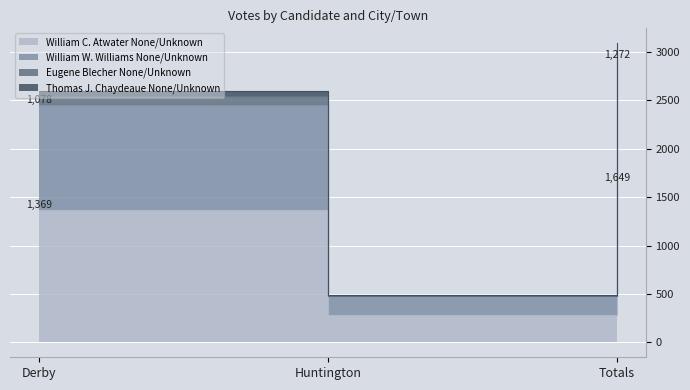

What is the label of the 3rd point from the right?

Derby